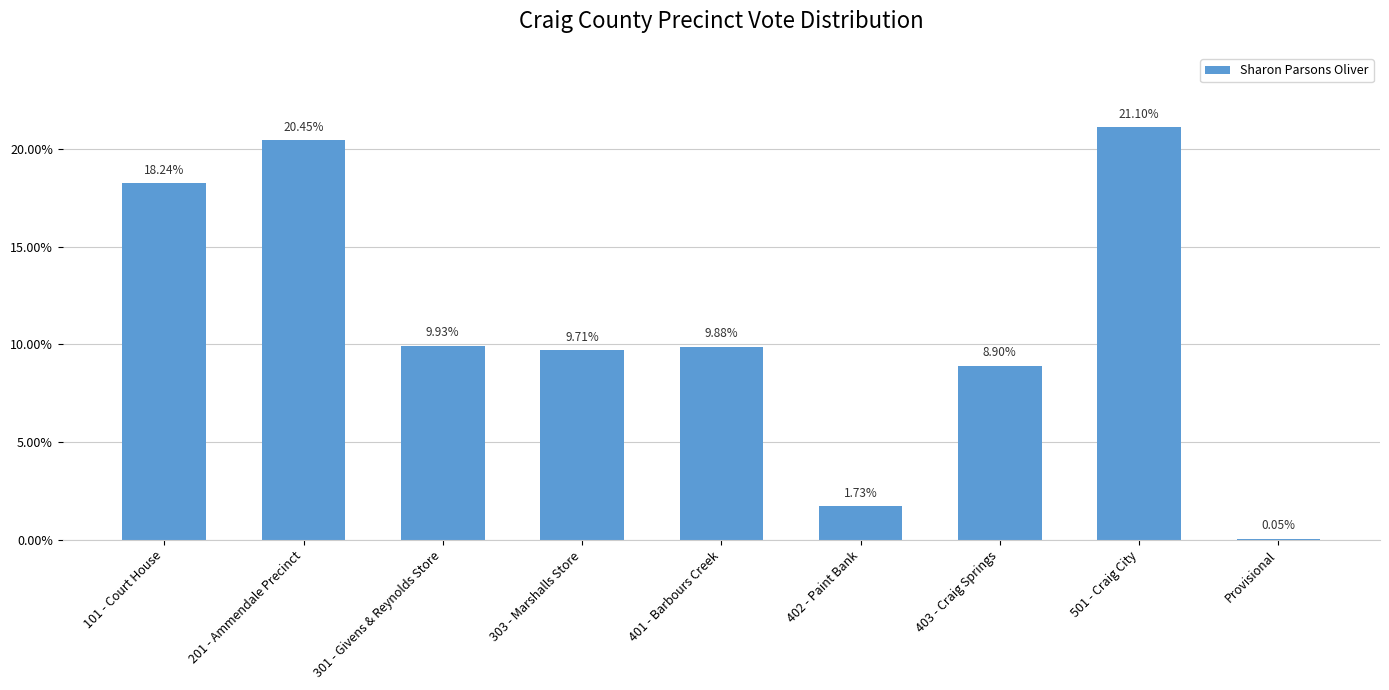

What is the sum of all values?

100.0